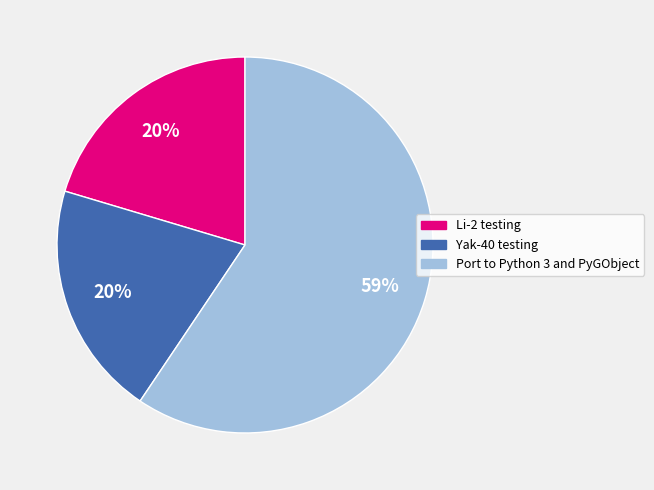

Approximately how many times larger is the value at Li-2 testing compared to Yak-40 testing?

1.0